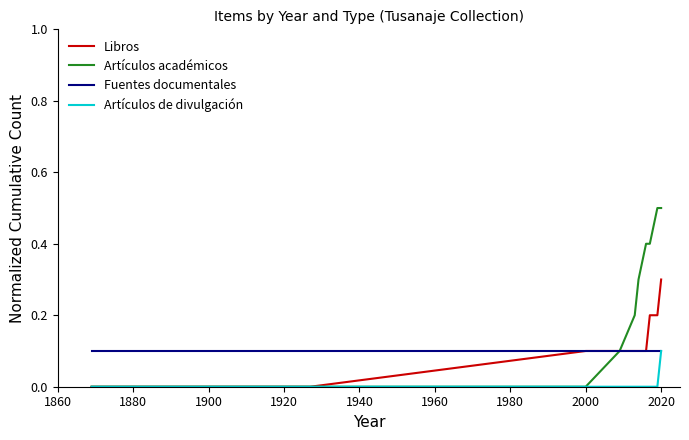

What is the greatest value displayed?

0.5